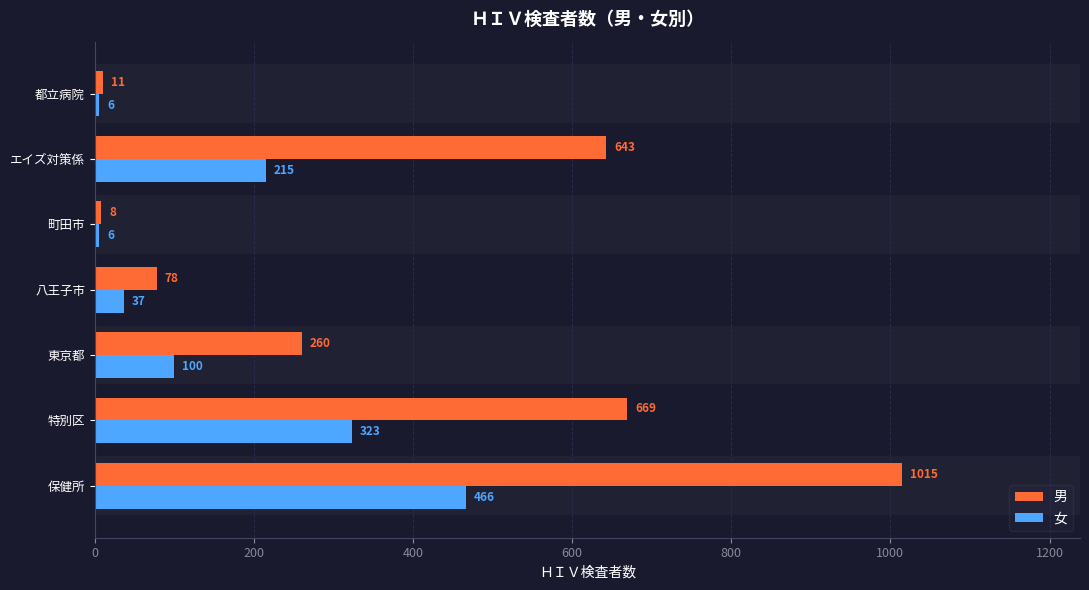

What is the total value across all series at 東京都?

360